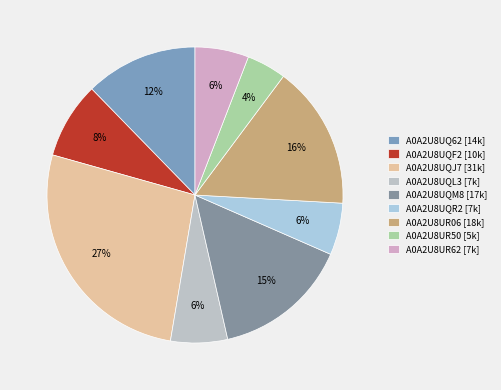

What is the ratio of the value at A0A2U8UQL3 to the value at A0A2U8UQF2?

0.7